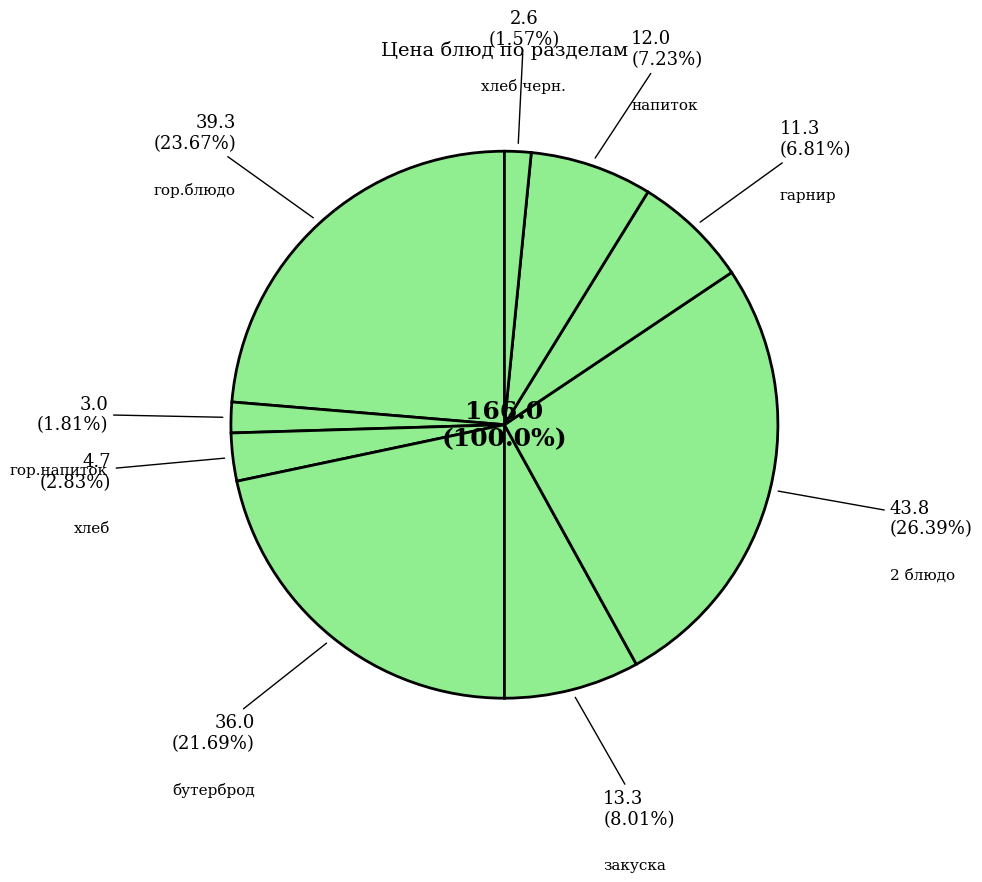

To the nearest percent, what portion does гарнир represent?

7%